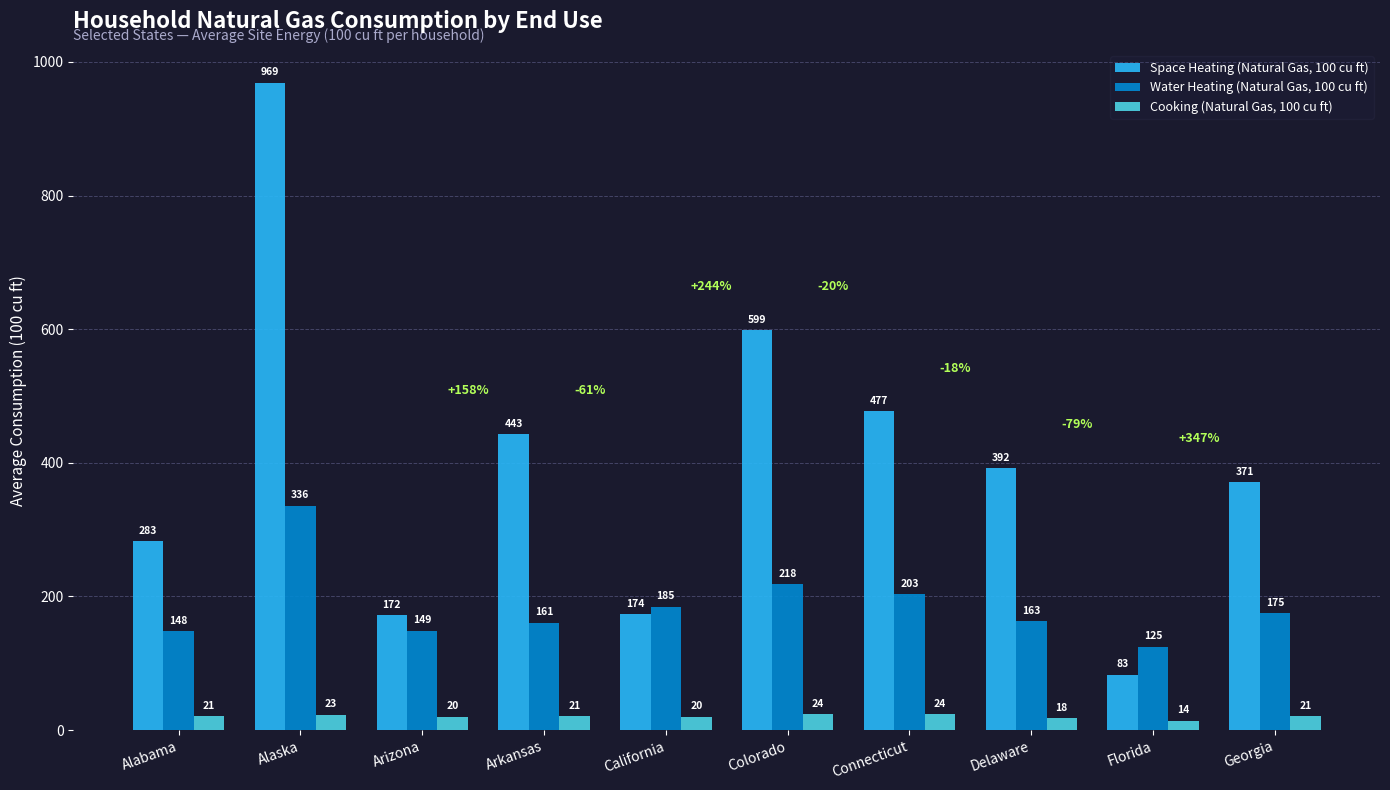

Is the value of Space Heating (Natural Gas, 100 cu ft) at Florida greater than the value of Water Heating (Natural Gas, 100 cu ft) at Delaware?

No